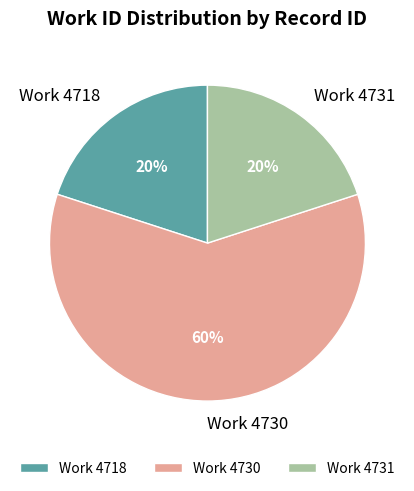

To the nearest percent, what percentage of the pie is Work 4718?

20%